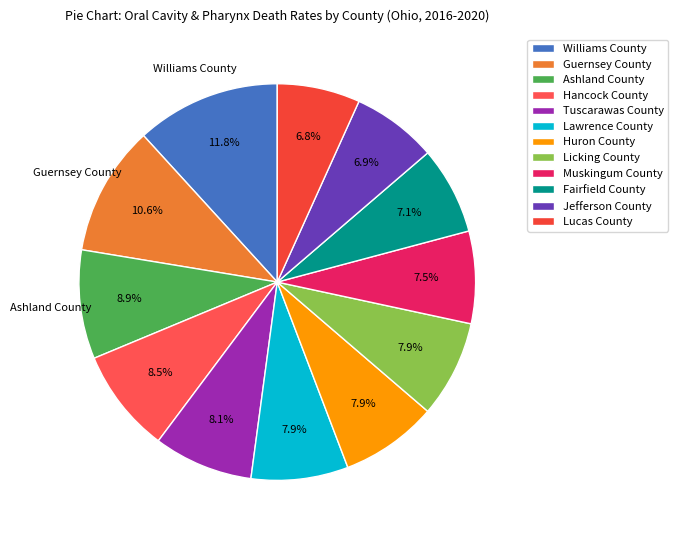

Approximately how many times larger is the value at Muskingum County compared to Lucas County?

1.1